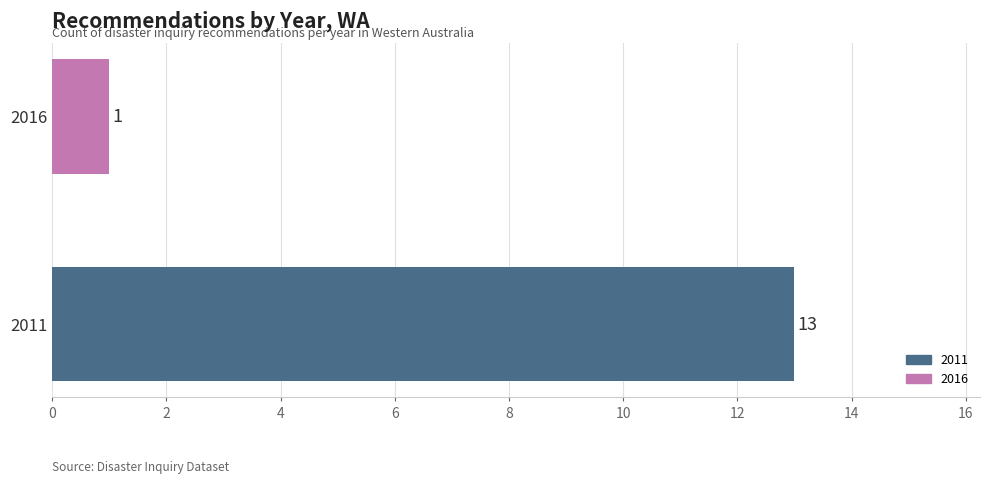

Are the bars grouped side by side (vs. stacked)?

No